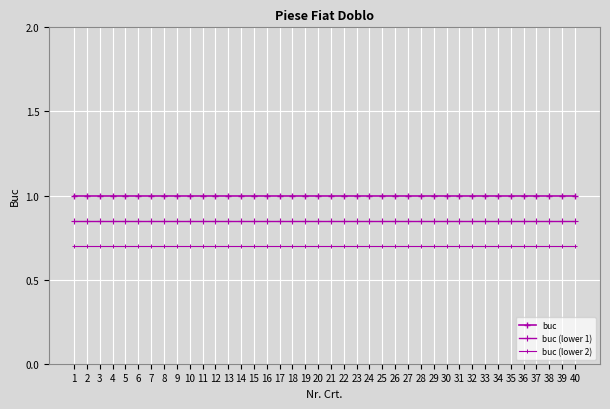

How many data points does each series have?

40